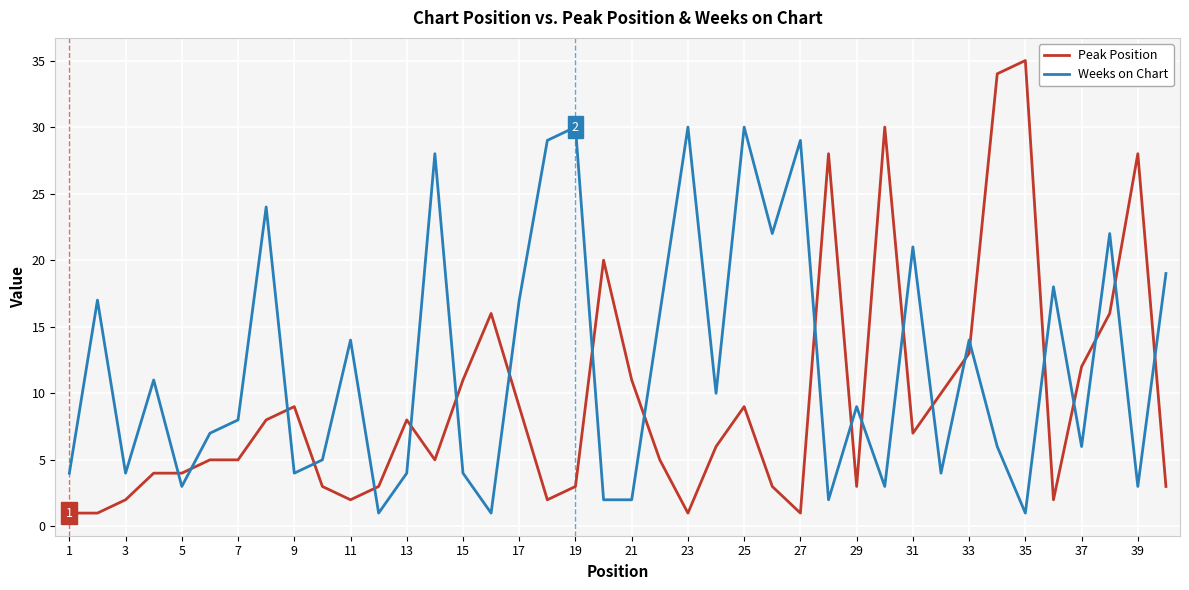

Which series has the largest range (max minus min)?

Peak Position